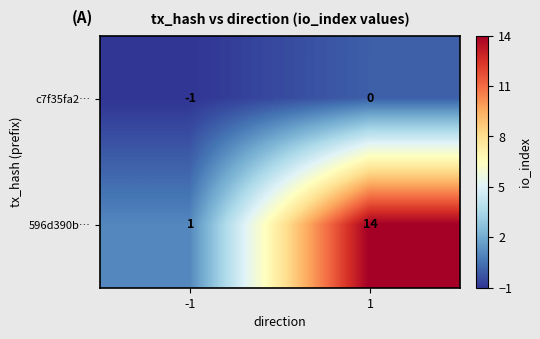

The value of c7f35fa2… at 1 is 0. True or false?

True